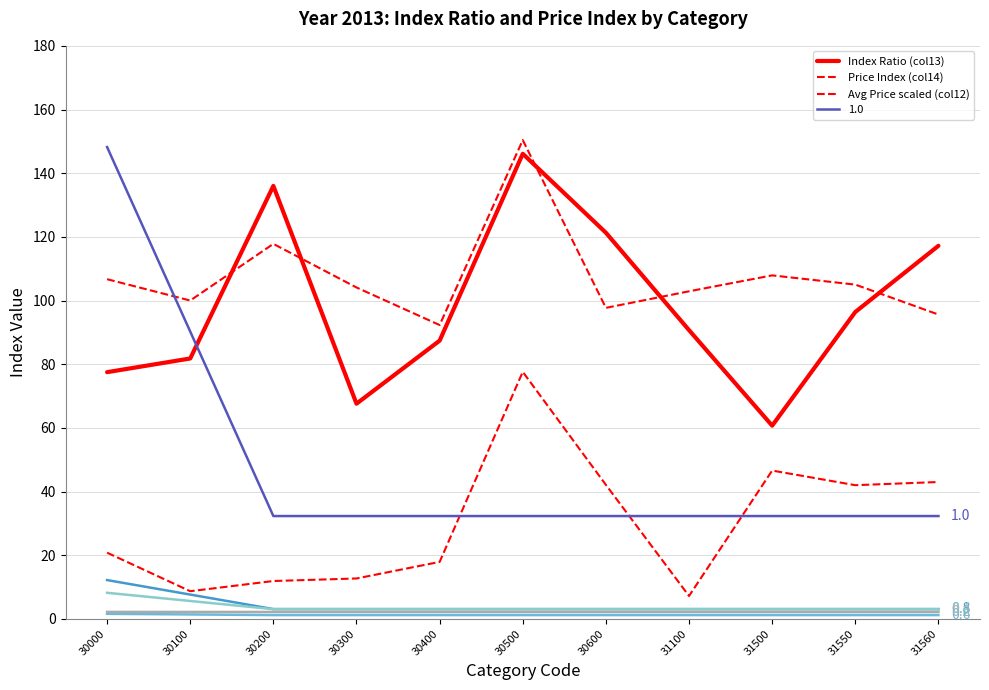

The value of Avg Price scaled (col12) at 31100 is 11.7. True or false?

False